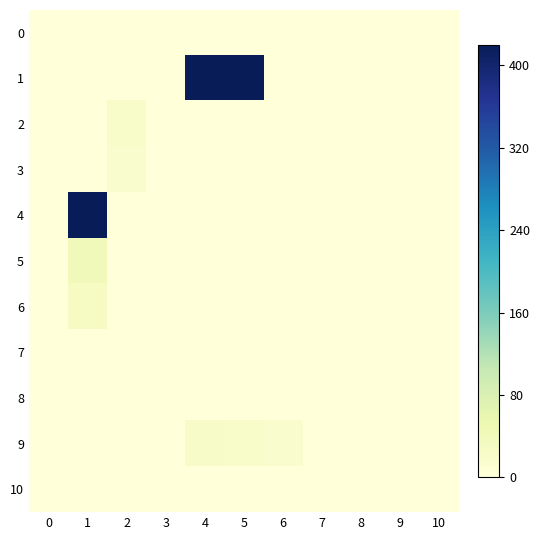

Which series has the widest spread of values?

row_1